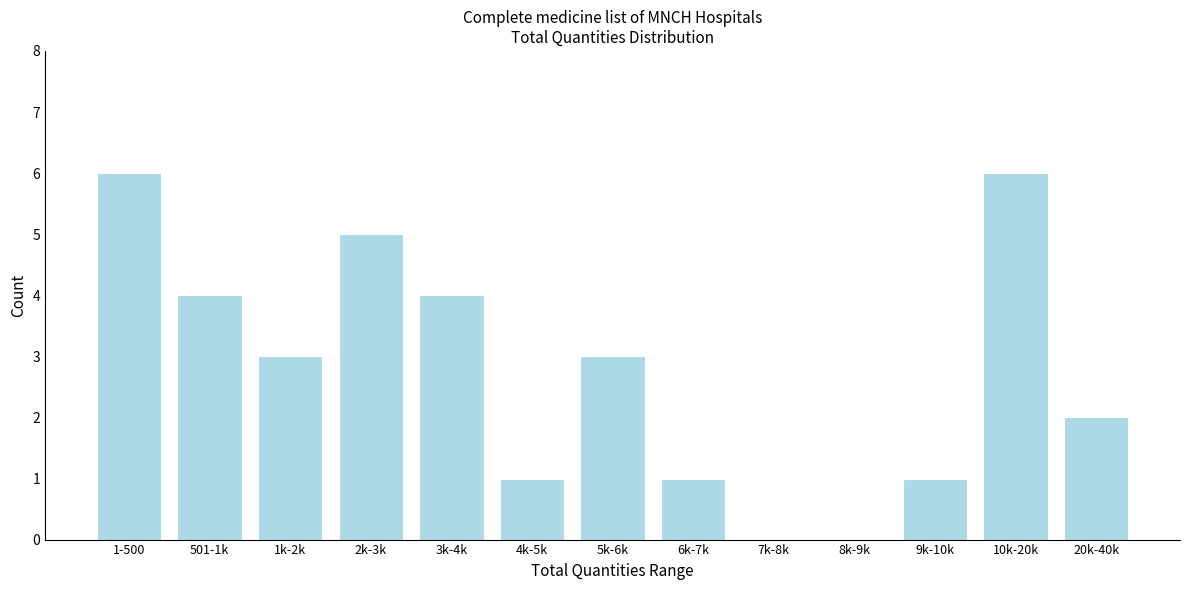

Reading left to right, transcribe all the data shown in this chart.

1-500=6	501-1k=4	1k-2k=3	2k-3k=5	3k-4k=4	4k-5k=1	5k-6k=3	6k-7k=1	7k-8k=0	8k-9k=0	9k-10k=1	10k-20k=6	20k-40k=2